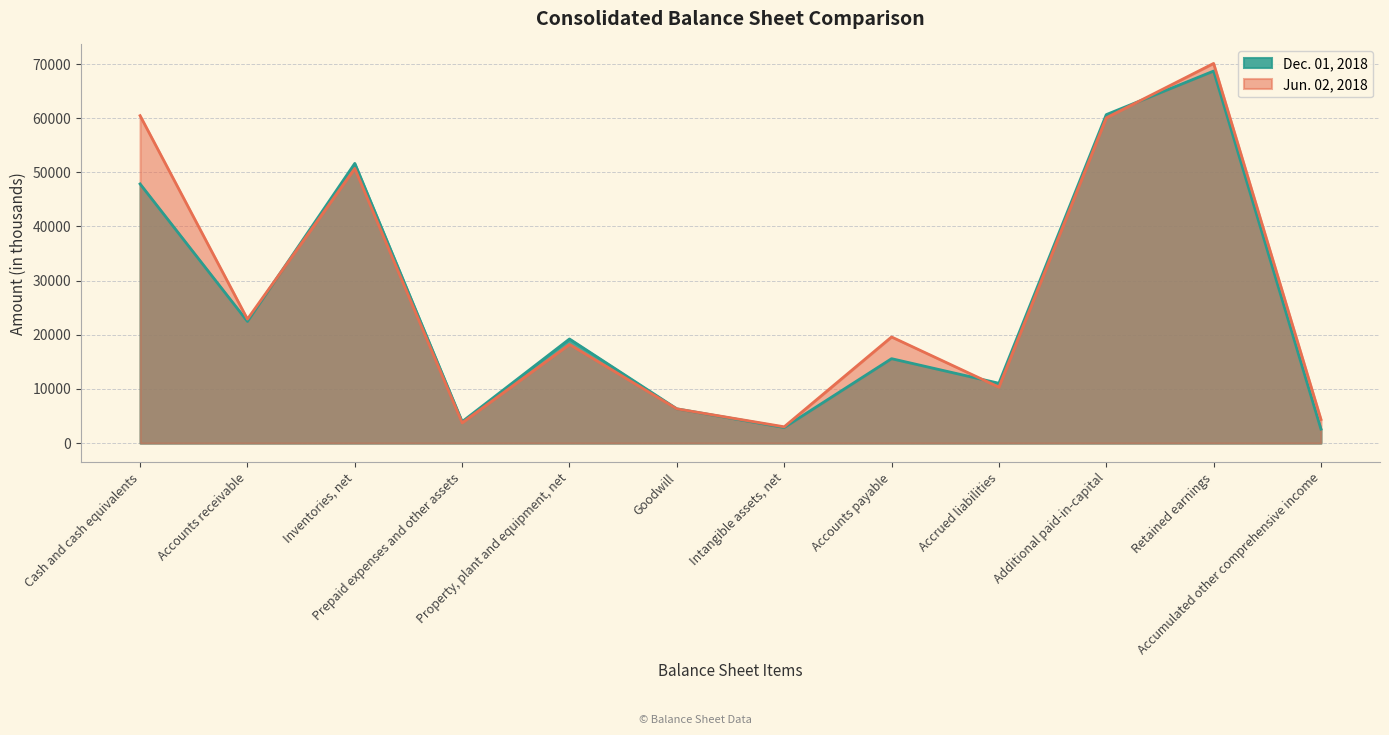

What is the value of the Jun. 02, 2018 point at the 9th from the left?

10343